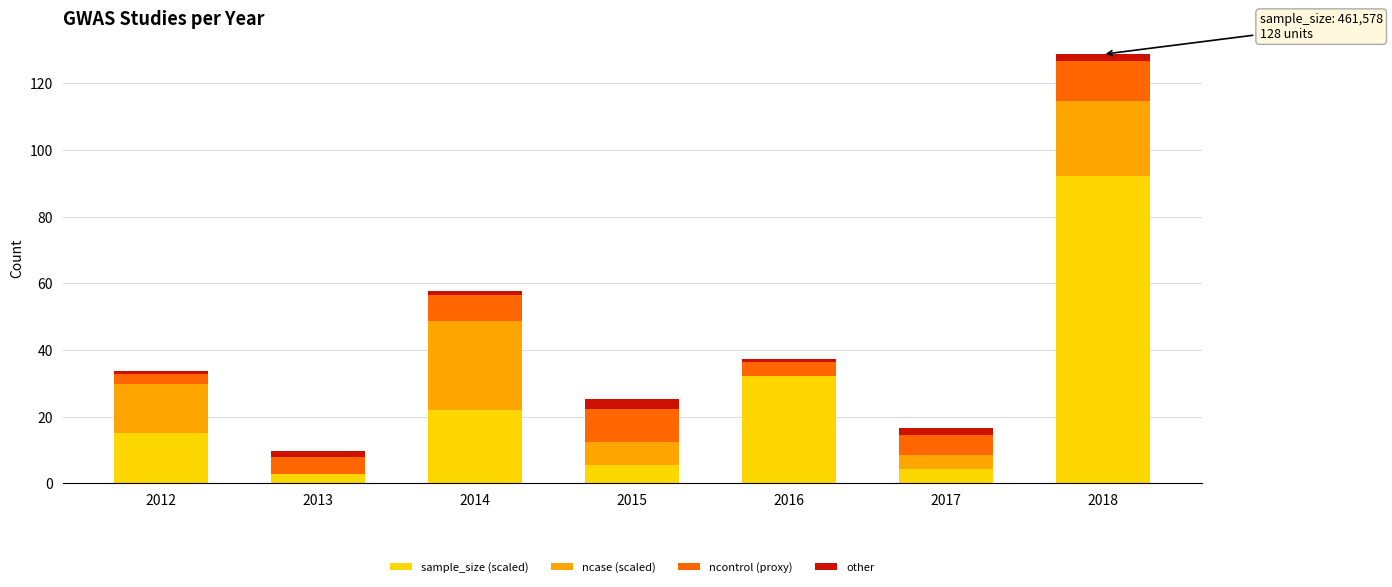

At which category is the sum across all series the highest?

2018